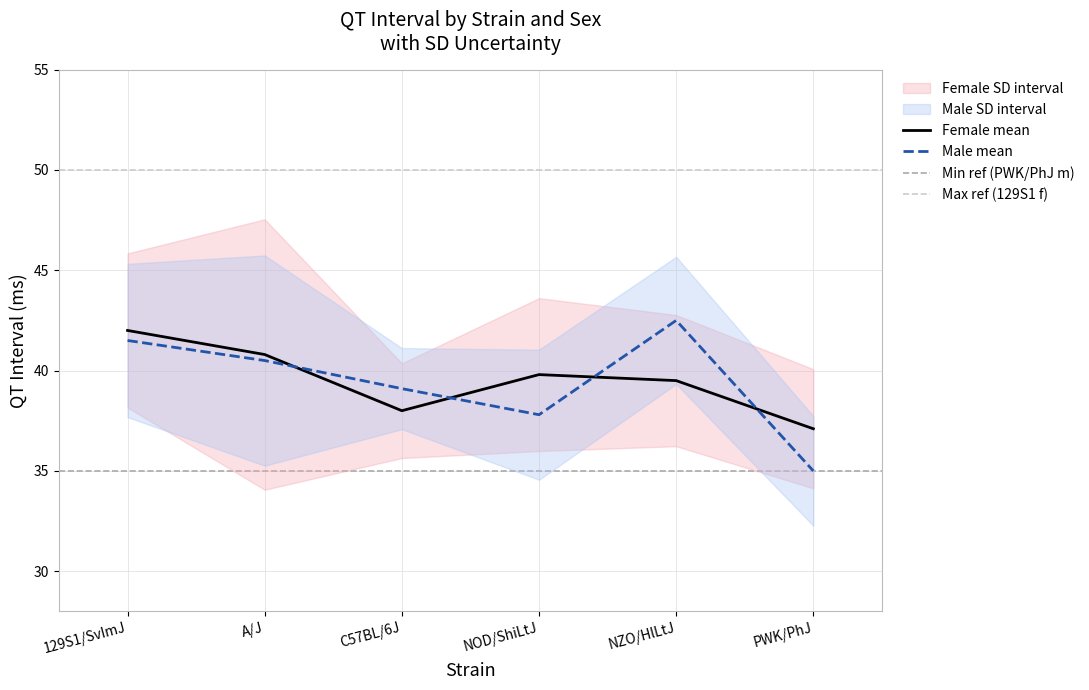

Reading right to left, list all the values displayed in this chart.

mean_f: 37.1	39.5	39.8	38.0	40.8	42.0
mean_m: 35.0	42.5	37.8	39.1	40.5	41.5
upper_f: 40.1	42.8	43.6	40.4	47.5	45.8
lower_f: 34.1	36.2	36.0	35.6	34.1	38.2
upper_m: 37.7	45.7	41.0	41.1	45.7	45.3
lower_m: 32.3	39.3	34.6	37.1	35.3	37.7